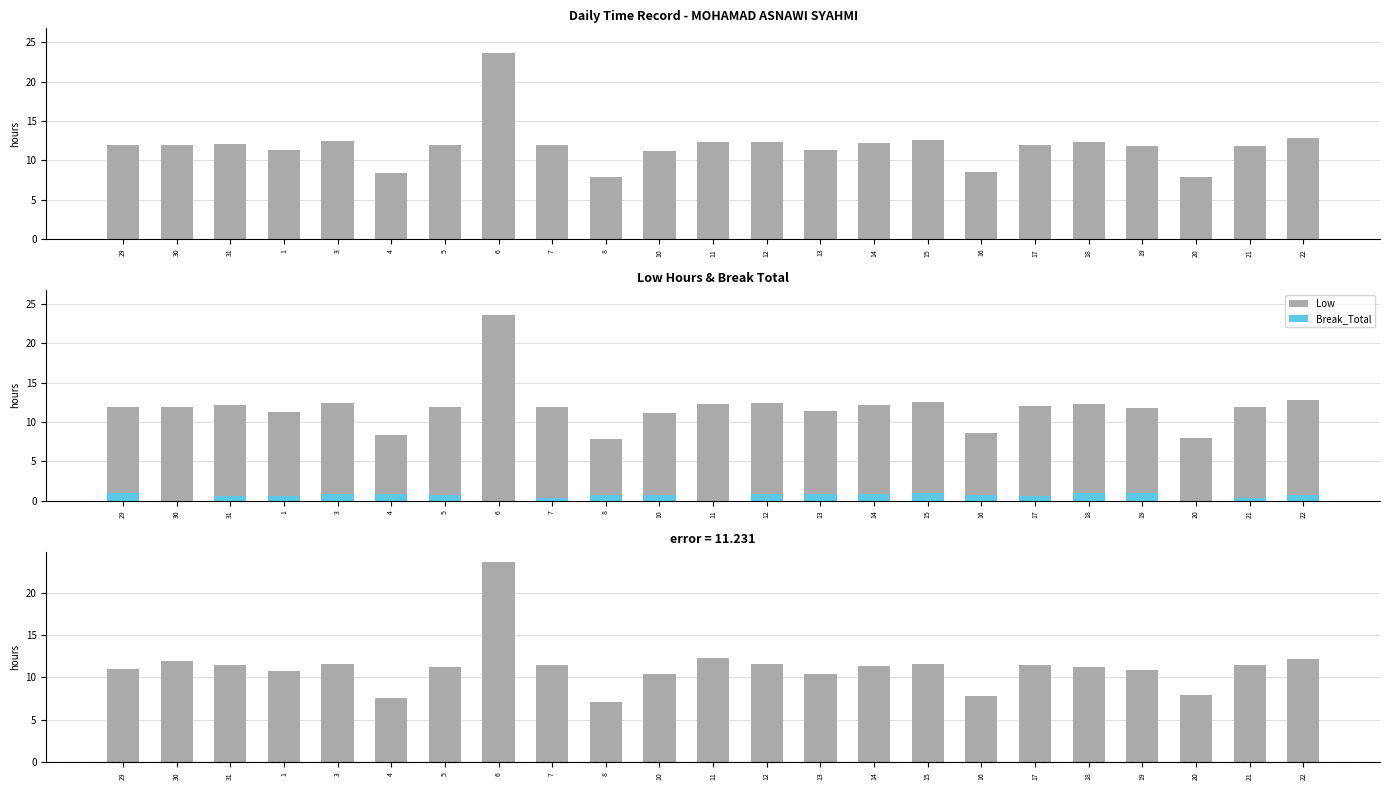

At which category is the sum across all series the highest?

6